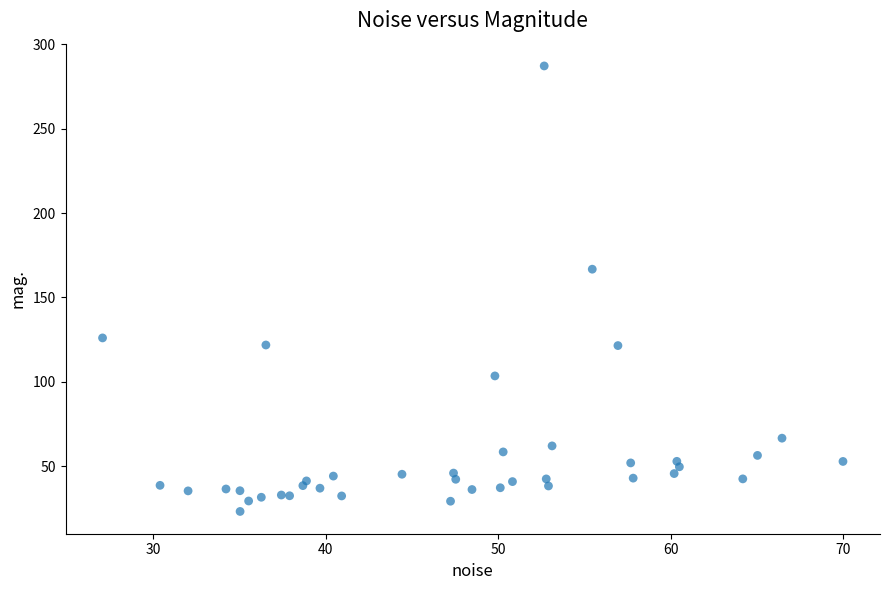

What Y value in the scatter plot is closest to 155?

166.7